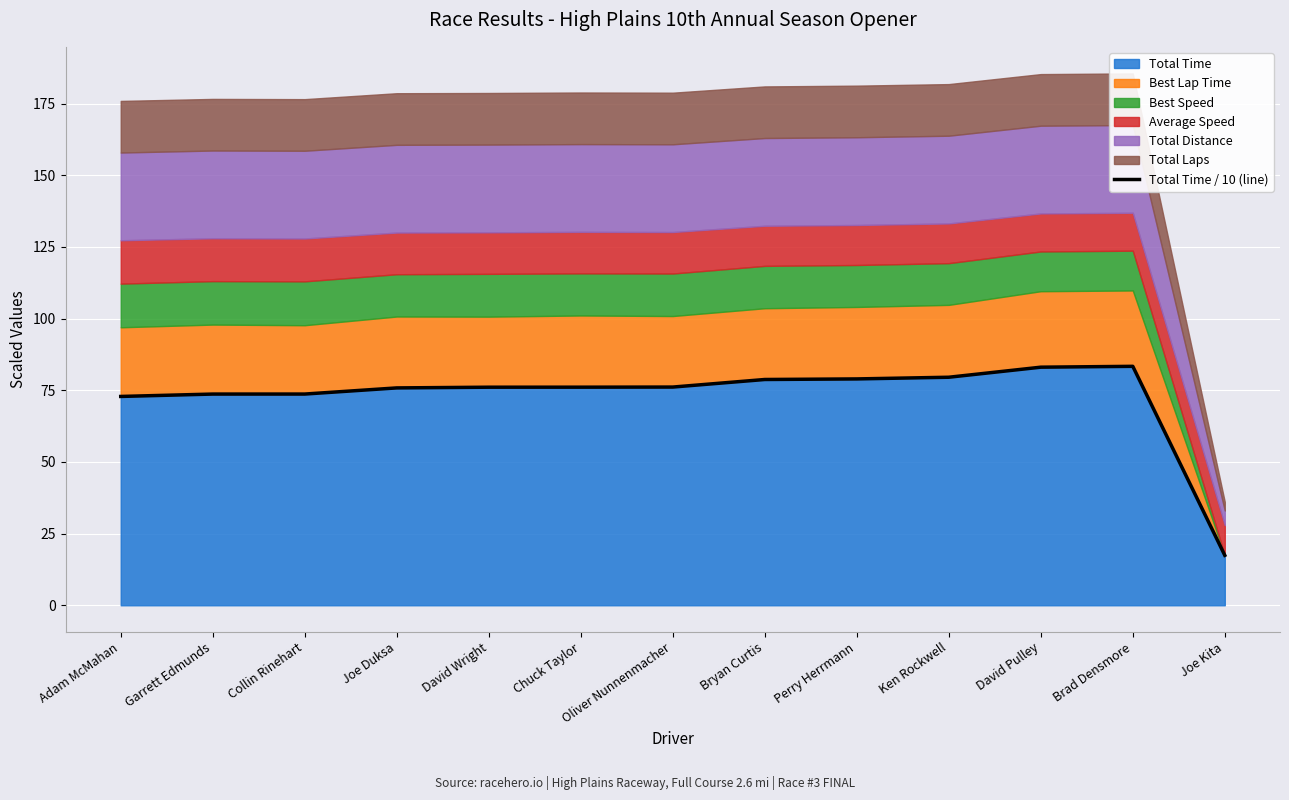

What is the sum of all values?

945.2